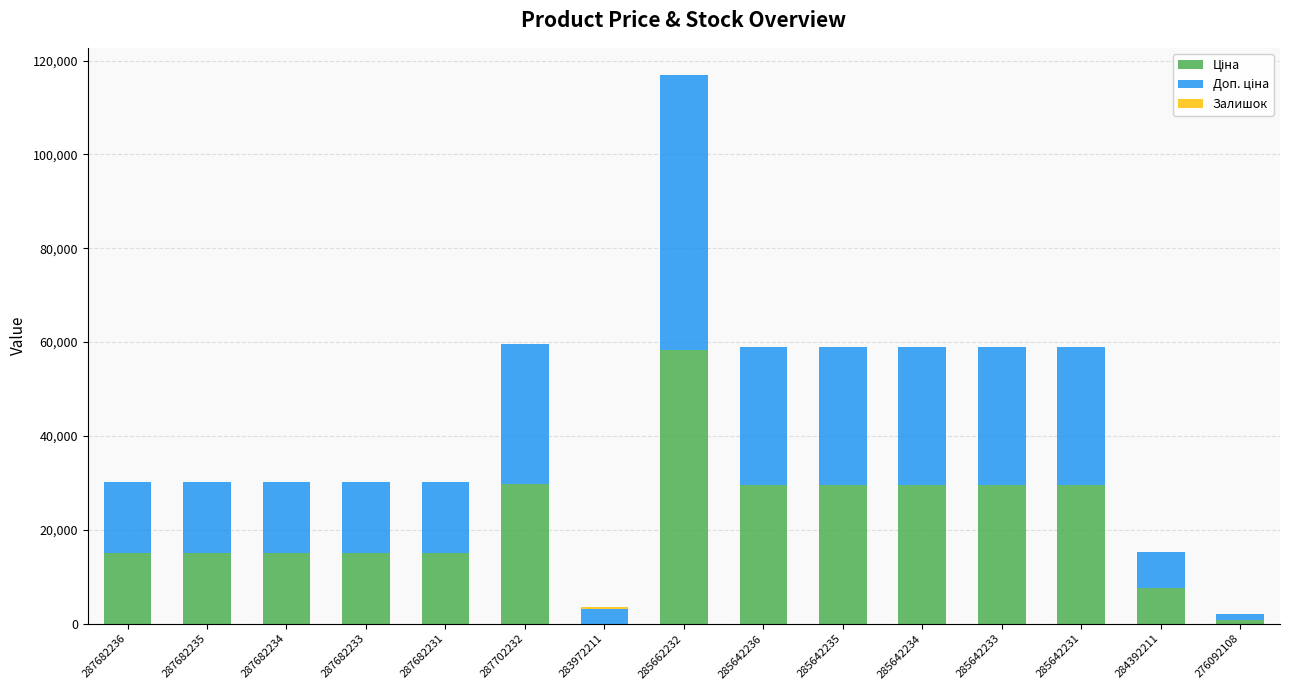

What is the approximate value of Доп. ціна at 284392211?

7596.5